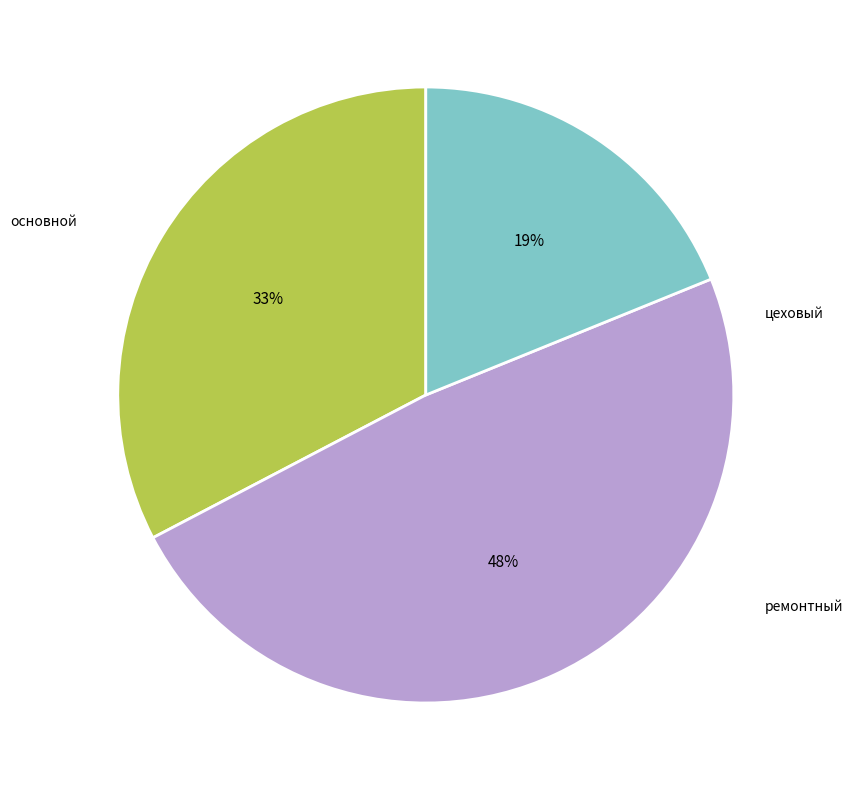

What is the ratio of the value at ремонтный to the value at основной?

1.5